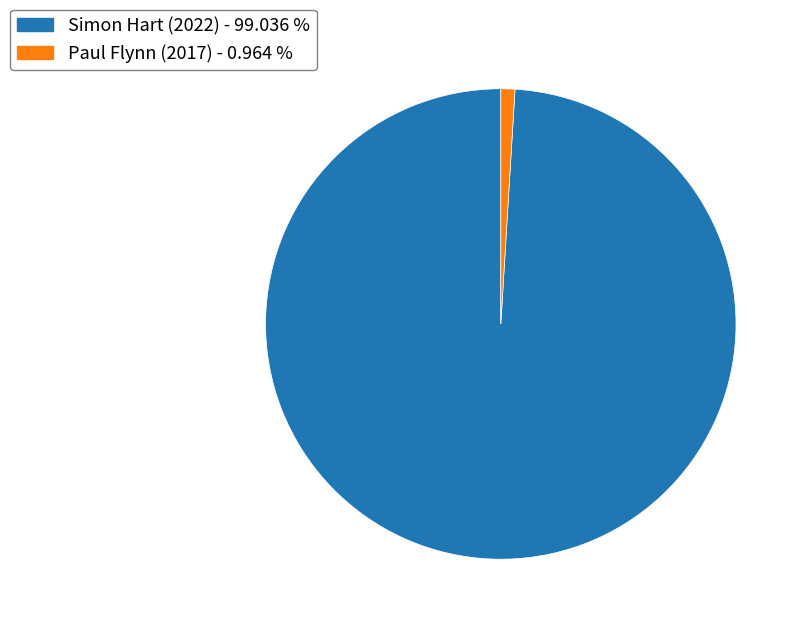

Rank the categories by value from lowest to highest.

Paul Flynn (2017), Simon Hart (2022)